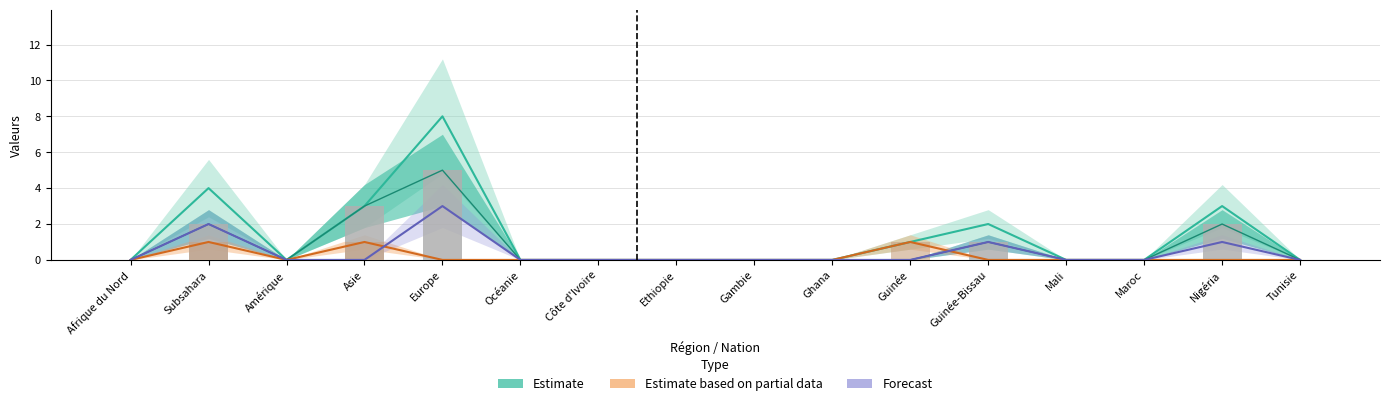

How many values in Estimate based on partial data are above zero?

3